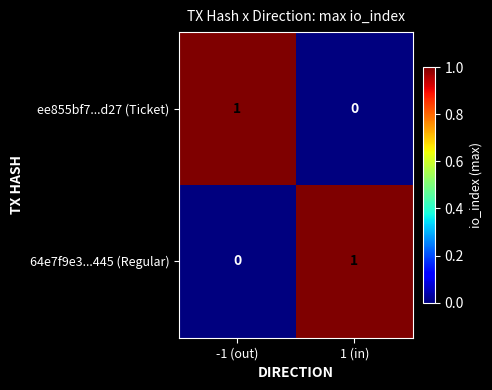

Rank the series at 1 (in) from lowest to highest value.

ee855bf7...d27 (Ticket), 64e7f9e3...445 (Regular)